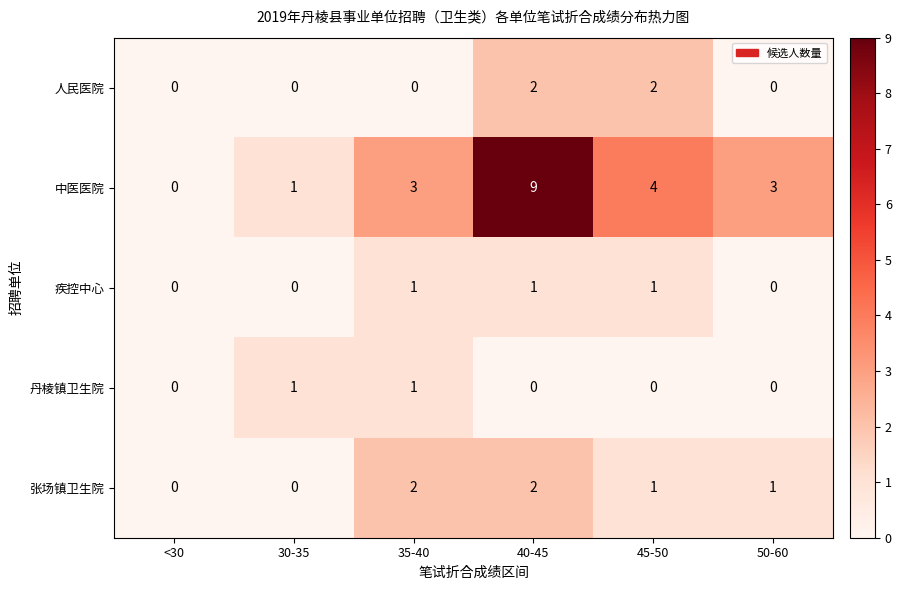

How many data points in 丹棱镇卫生院 are above 0?

2